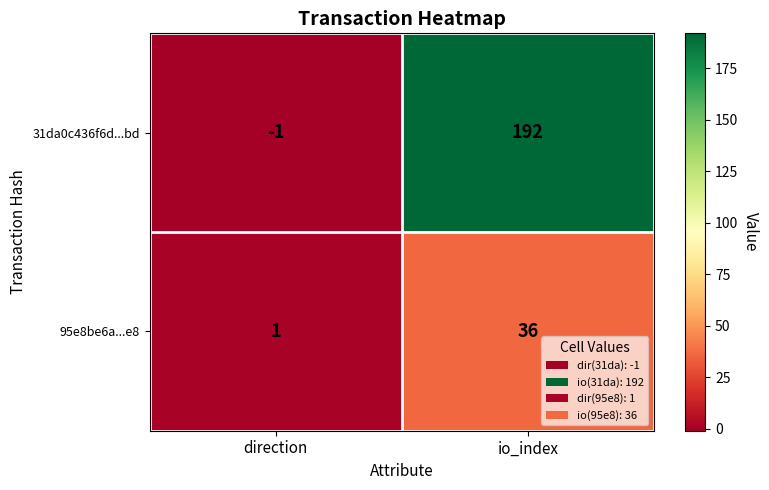

Which series has the largest total across all categories?

31da0c436f6d...bd